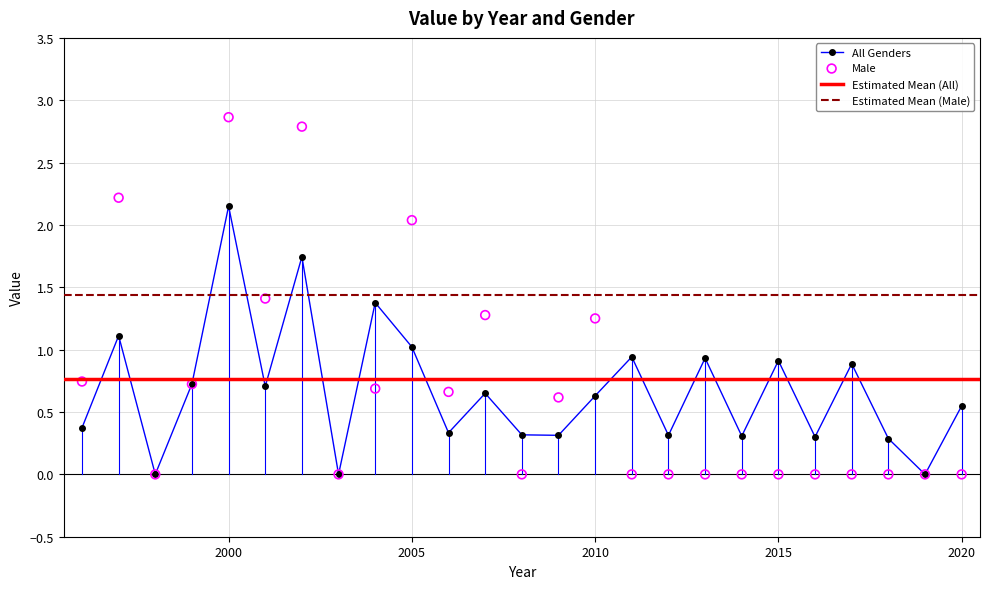

What is the total value across all series at 2016?

0.3